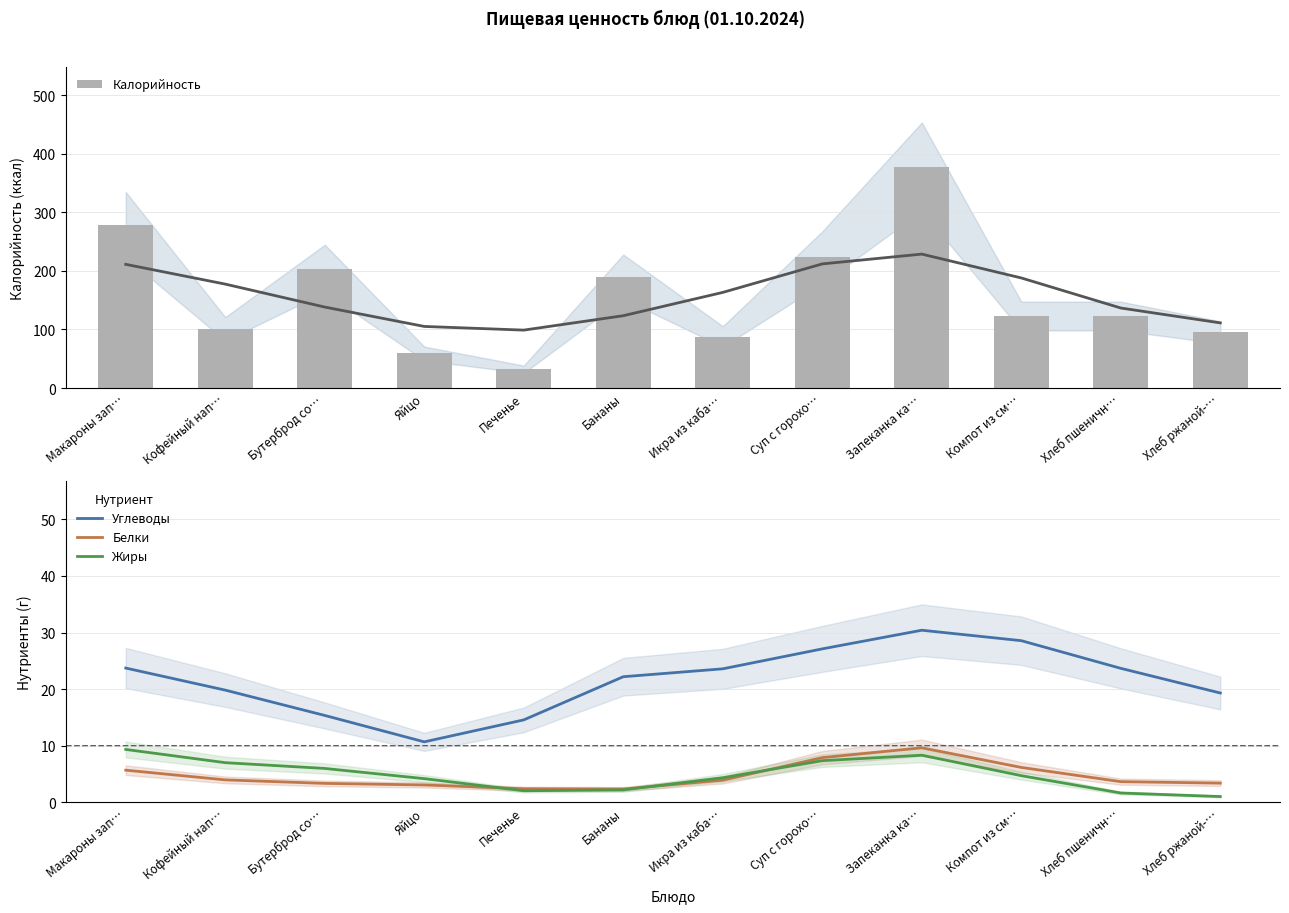

The Углеводы series shows 19.3 at Запеканка ка…. True or false?

False